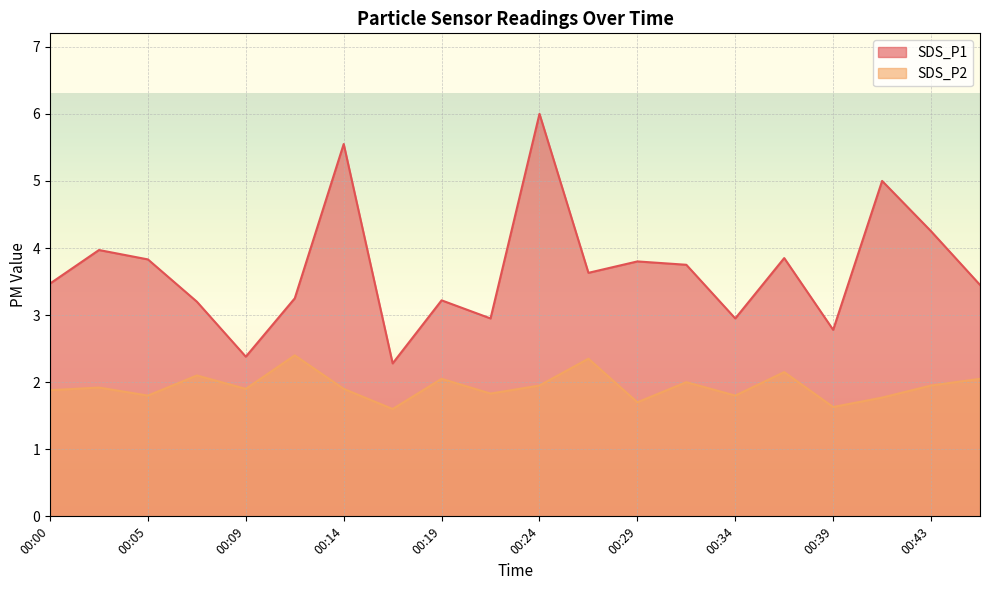

Which series has the largest total across all categories?

SDS_P1